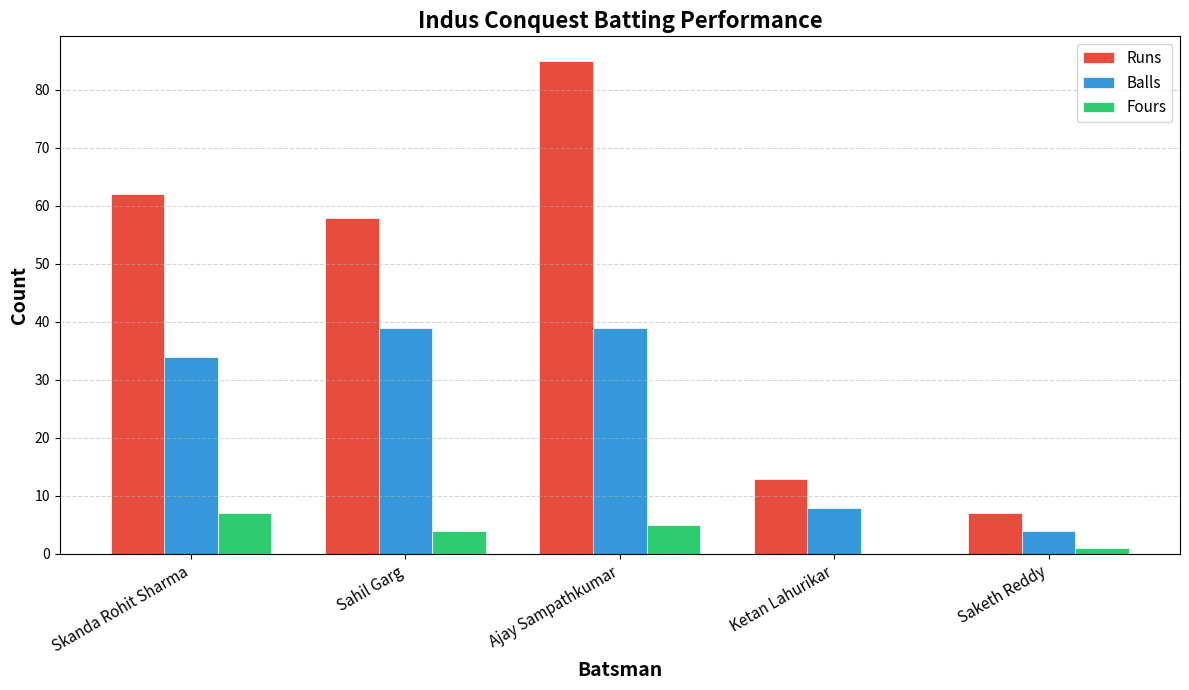

Is the value of Balls at Ajay Sampathkumar greater than the value of Runs at Saketh Reddy?

Yes